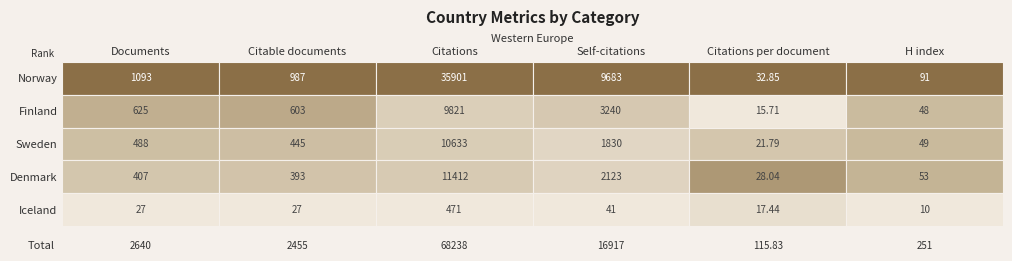

What is the sum of all Finland values?

14352.7